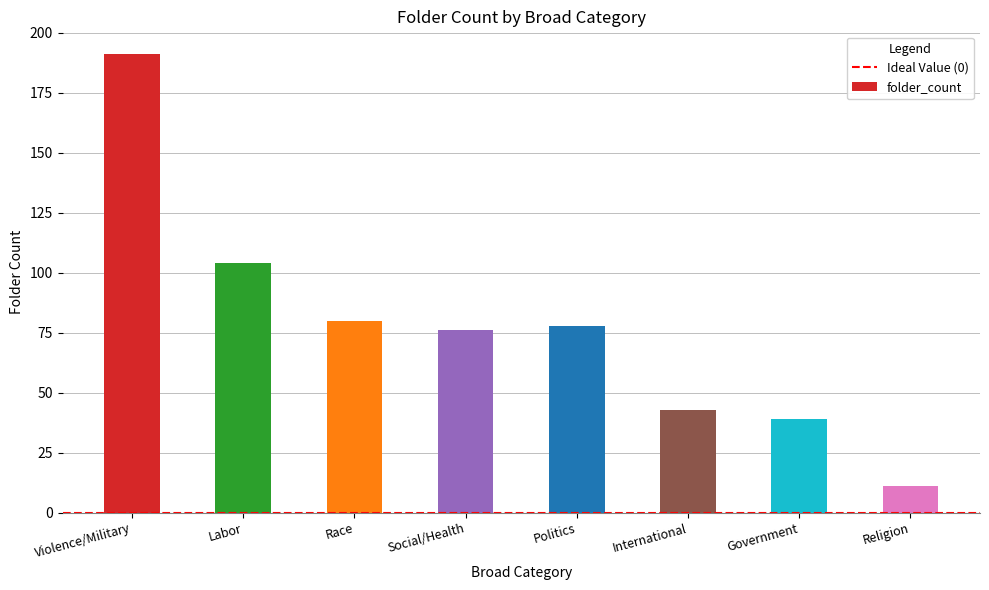

True or false: the data shows 18 at Government.

False